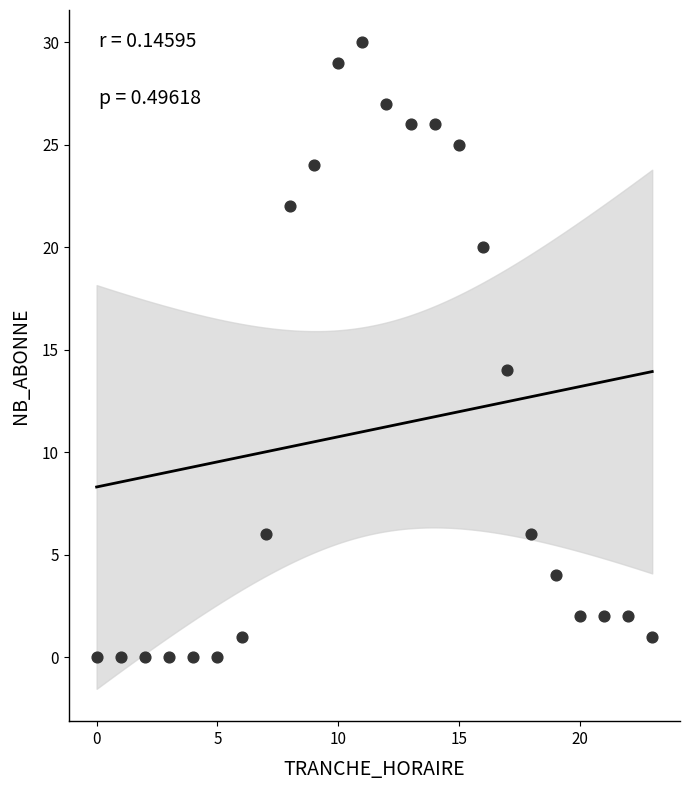

What Y value in the scatter plot is closest to 15?

14